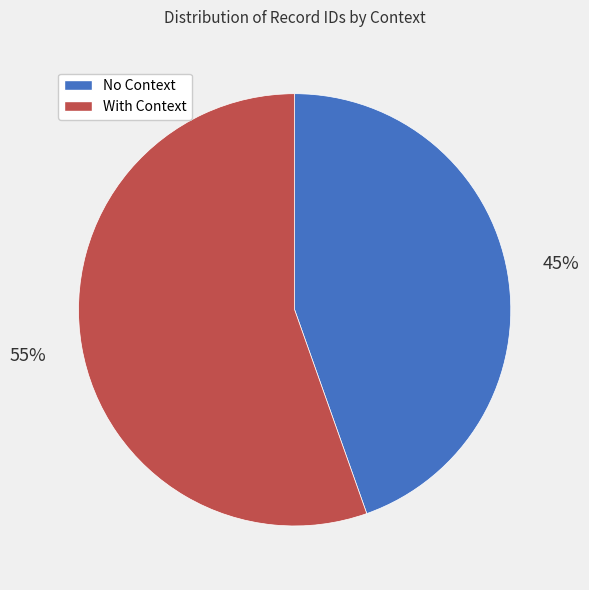

To the nearest percent, what is the average slice percentage?

50%